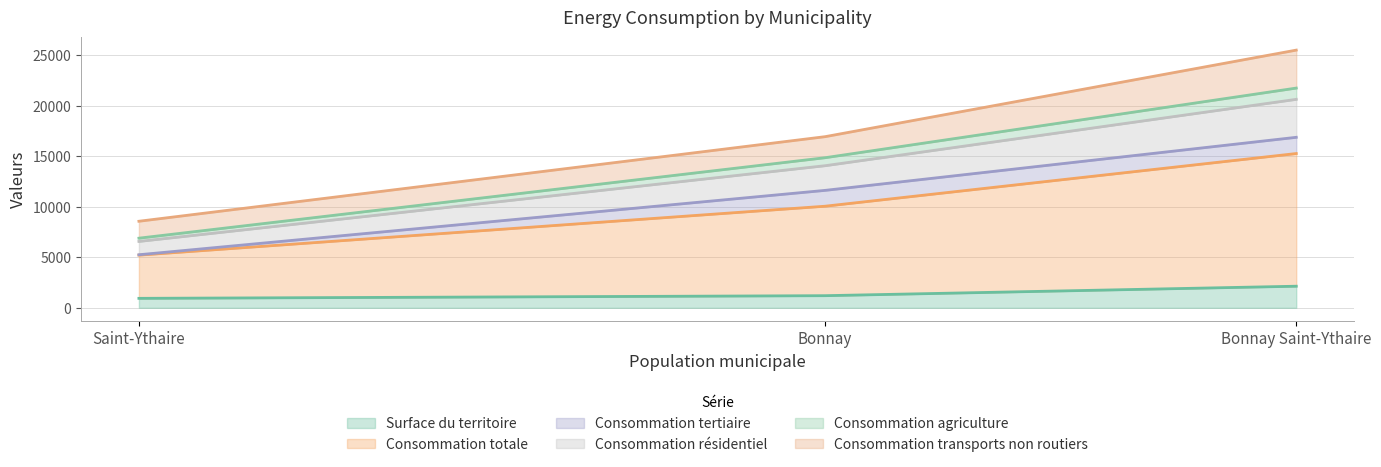

How many categories are shown in the chart?

3